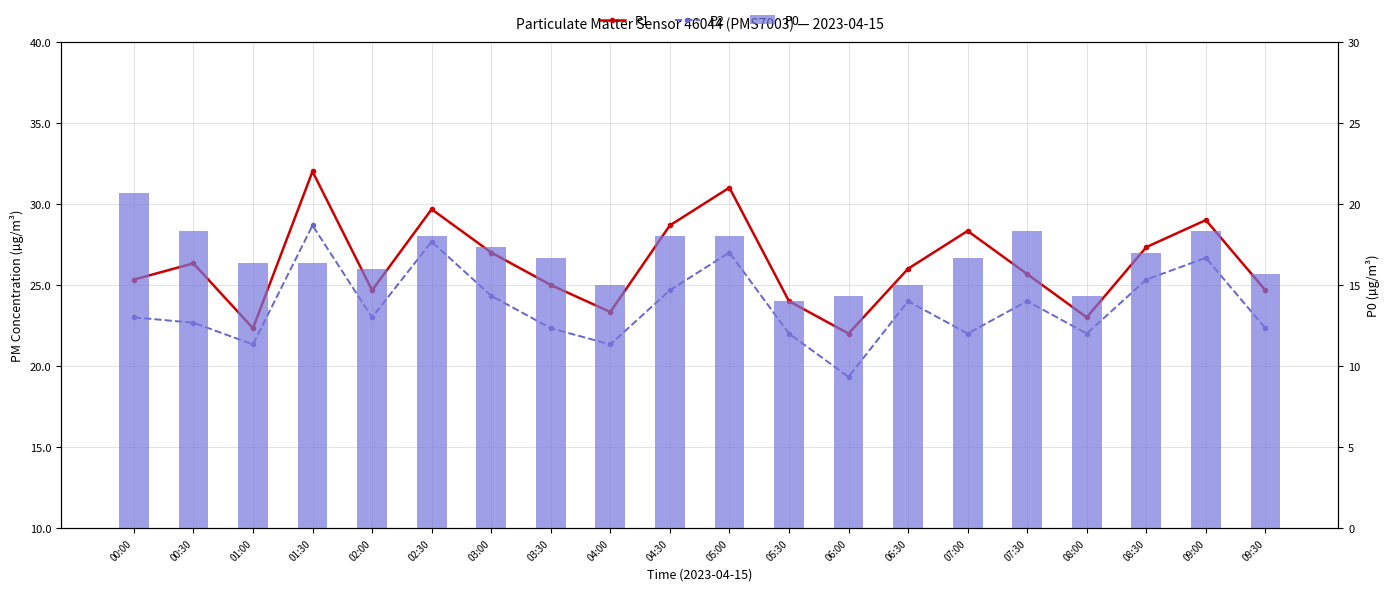

Which series has the largest total across all categories?

P1